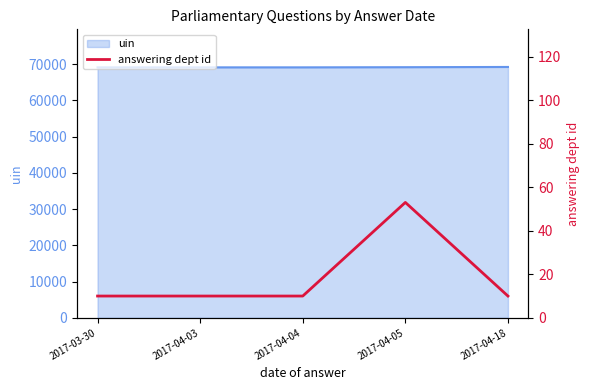

Reading right to left, what are all the values shown in this chart?

2017-04-18=10	2017-04-05=53	2017-04-04=10	2017-04-03=10	2017-03-30=10